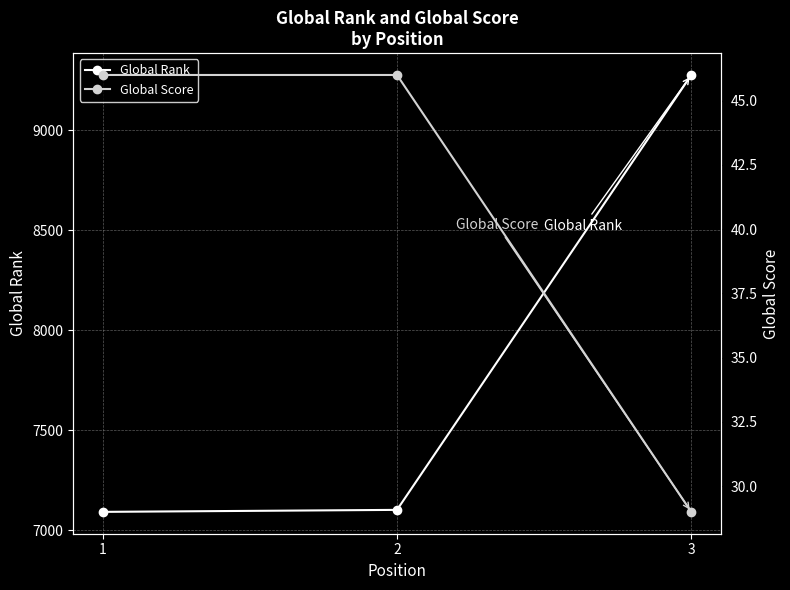

Rank the categories by Global Rank value from highest to lowest.

3, 2, 1